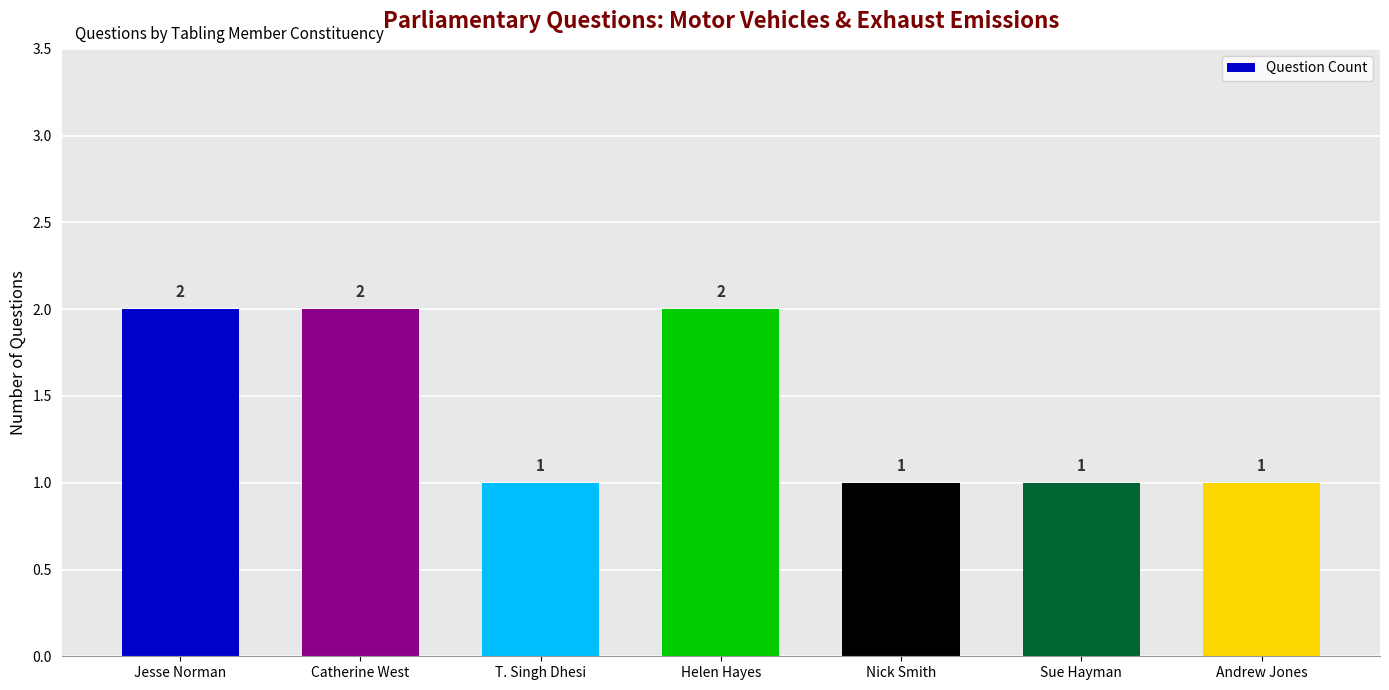

Approximately how many times larger is the value at Catherine West compared to Andrew Jones?

2.0